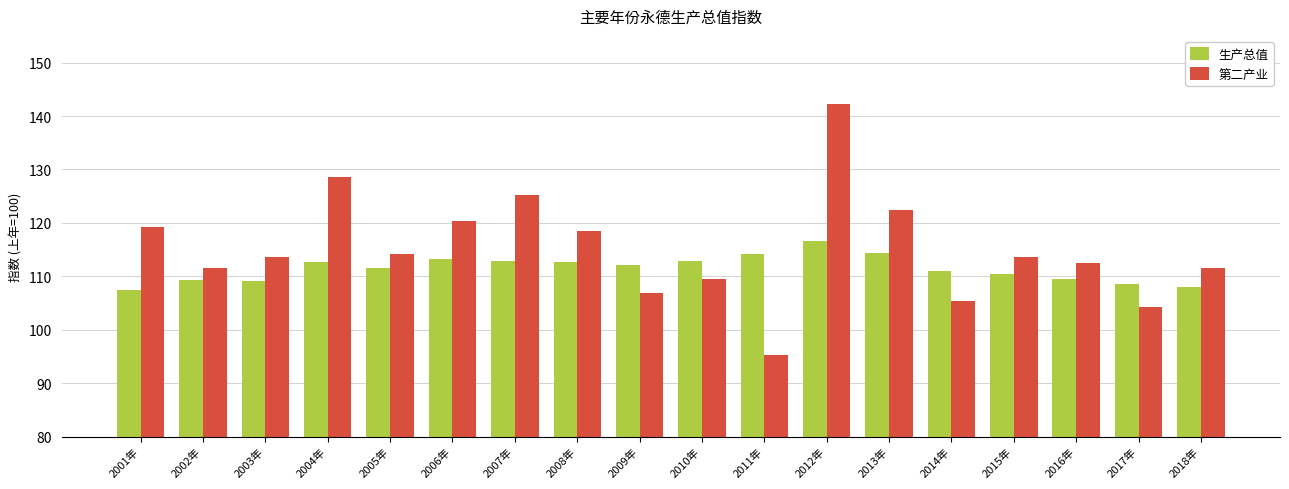

Rank the series at 2018年 from lowest to highest value.

生产总值, 第二产业